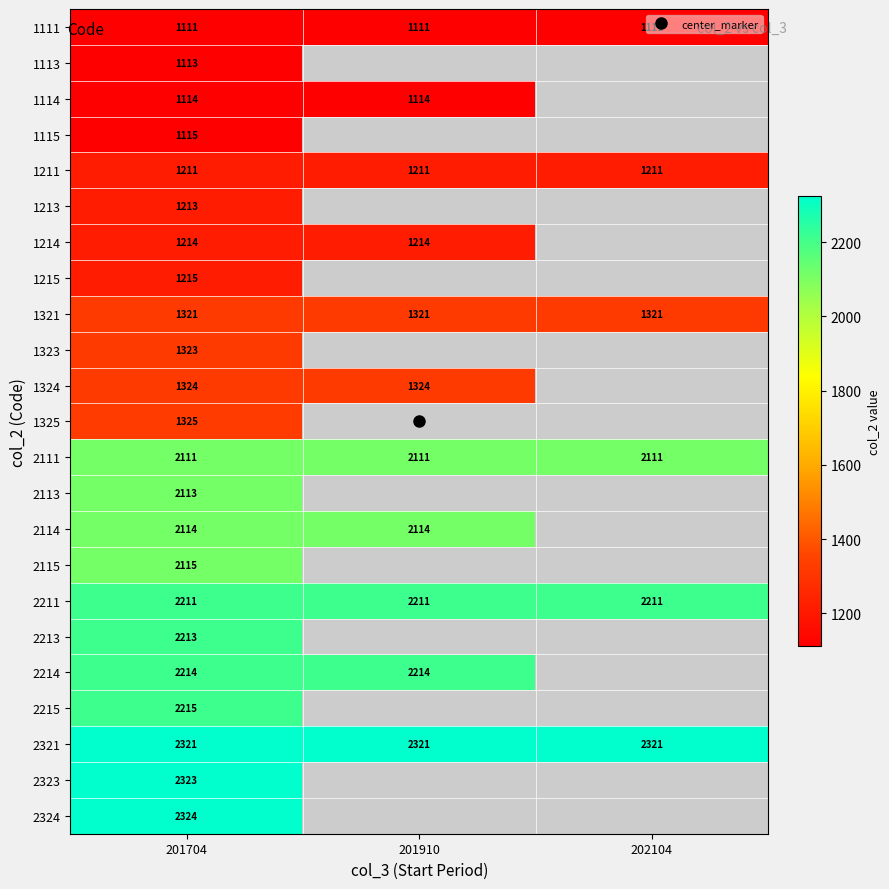

List the labels in order of 1114 value, largest first.

201704, 201910, 202104